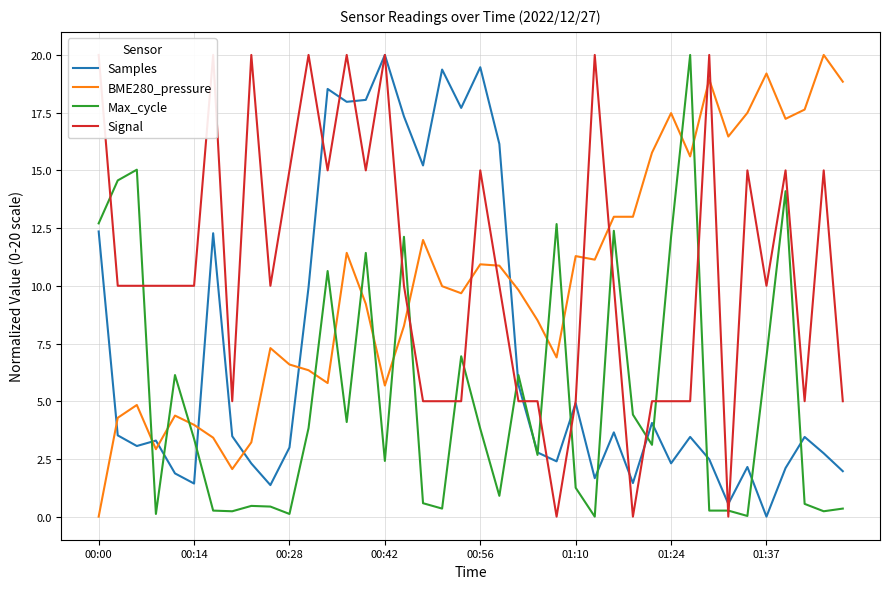

True or false: Samples has a value of 12.4 at 00:00.

True